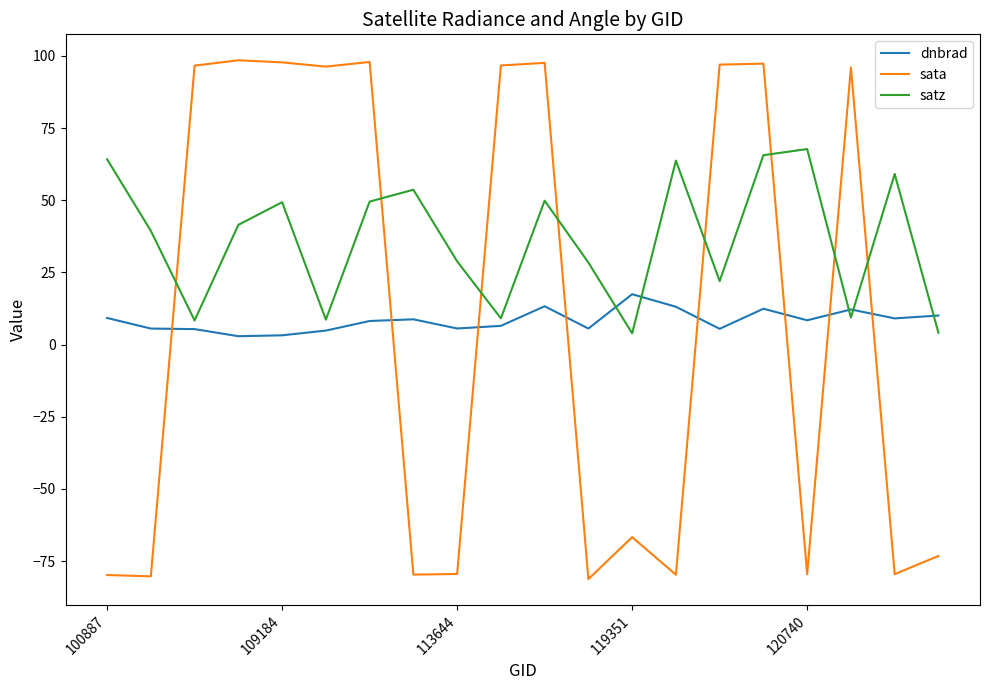

What is the difference between the maximum and minimum values in the dnbrad series?

14.5